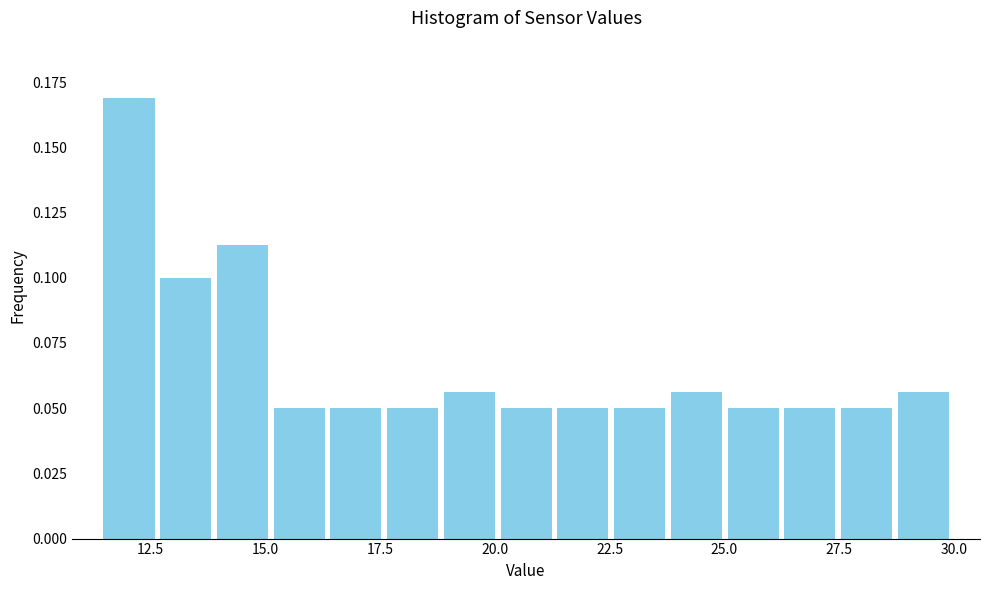

Around what value on the x-axis is the tallest bar? Give the approximate position of its centre, as read against the axis.

12.0